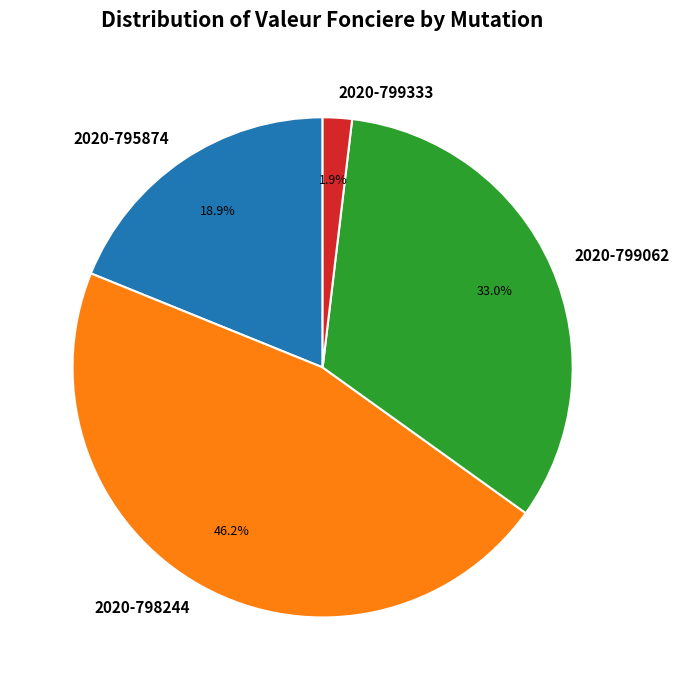

Which slice is the smallest?

2020-799333